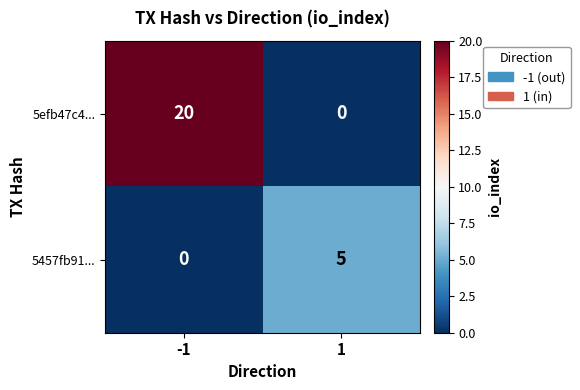

Read the 5457fb91... value at 1.

5